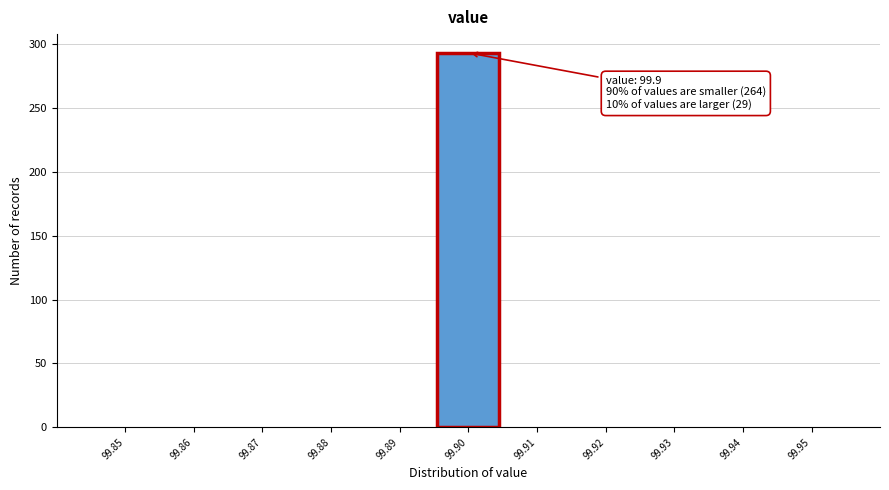

Reading left to right, extract all data points from this chart.

99.85=0	99.86=0	99.87=0	99.88=0	99.89=0	99.90=293	99.91=0	99.92=0	99.93=0	99.94=0	99.95=0